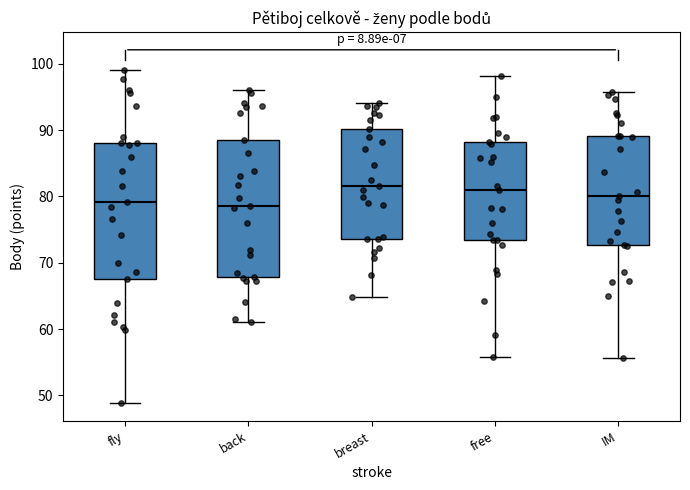

Where is the lower edge of the box for back on the y-axis? The values are not printed on the chart, so give them approximately, as read against the axis.

68